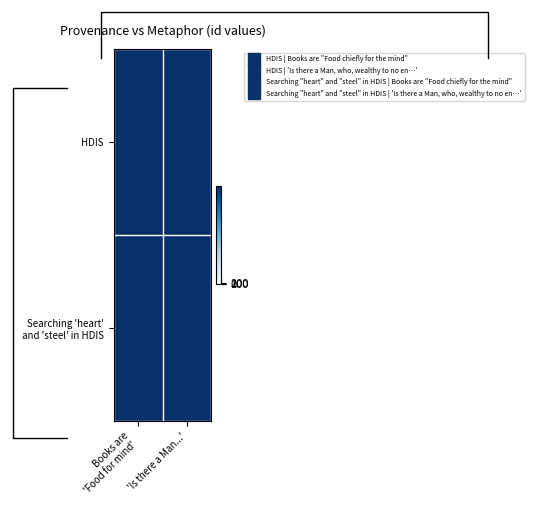

What is the smallest value displayed?

15231